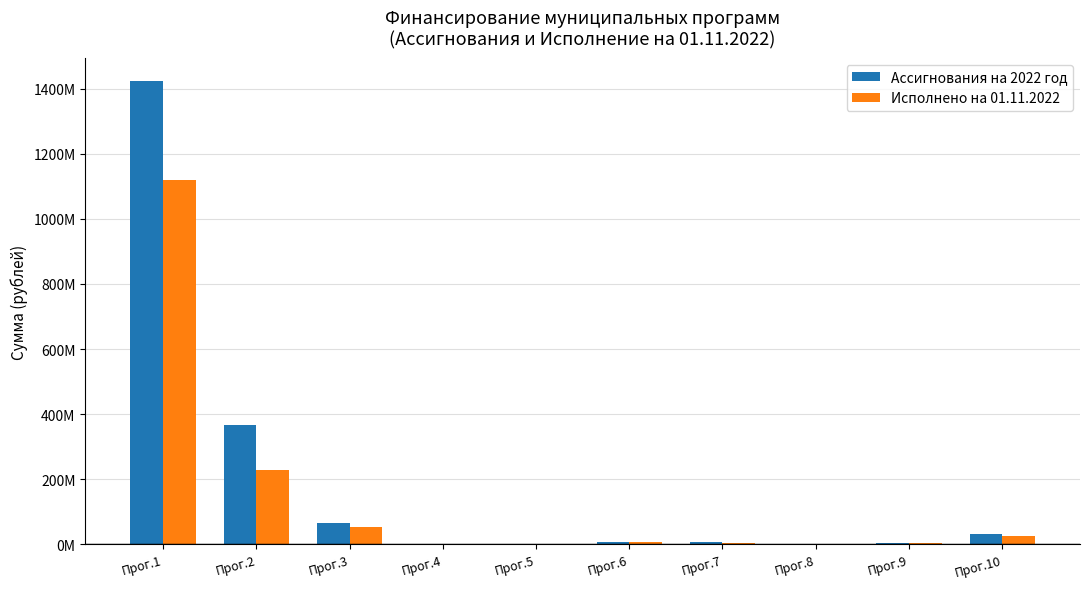

Rank the series at Прог.8 from lowest to highest value.

Исполнено на 01.11.2022, Ассигнования на 2022 год